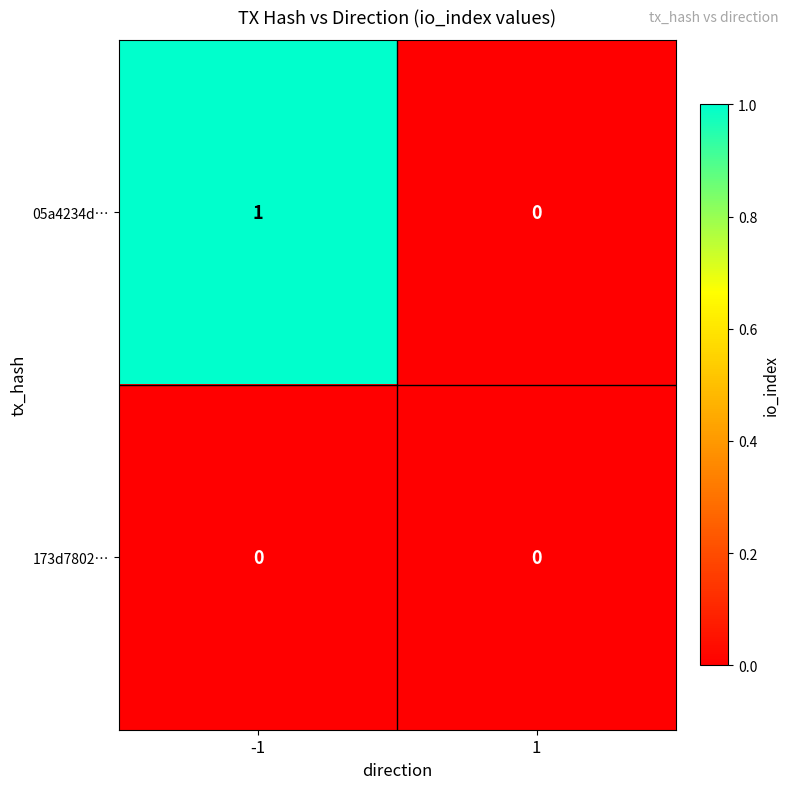

Reading right to left, what are all the values shown in this chart?

05a4234d…: 0	1
173d7802…: 0	0